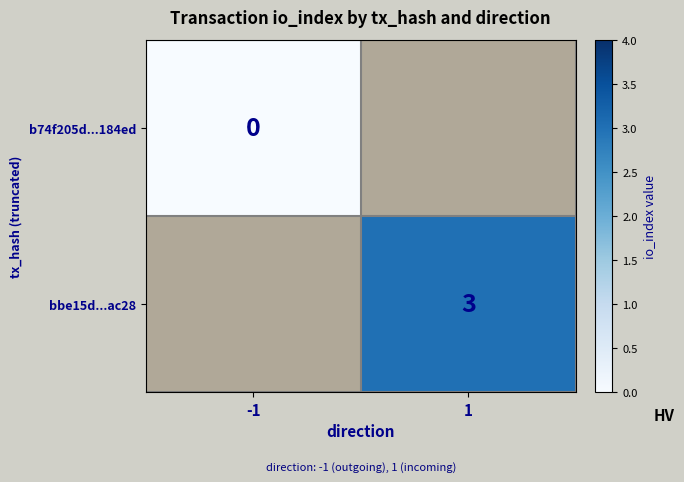

What is the greatest value displayed?

3.0